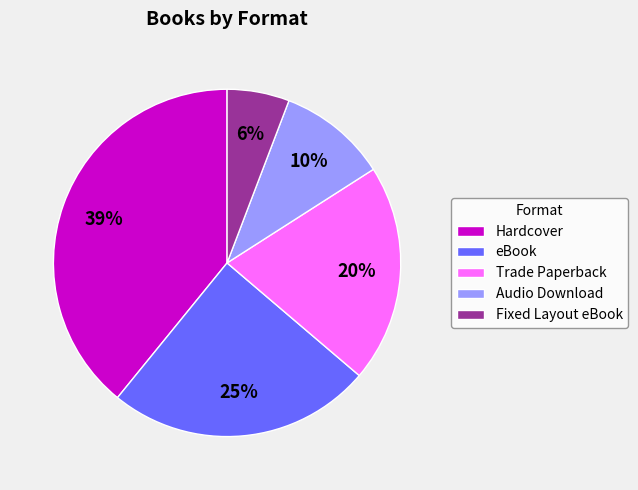

To the nearest percent, what percentage of the pie is Hardcover?

39%